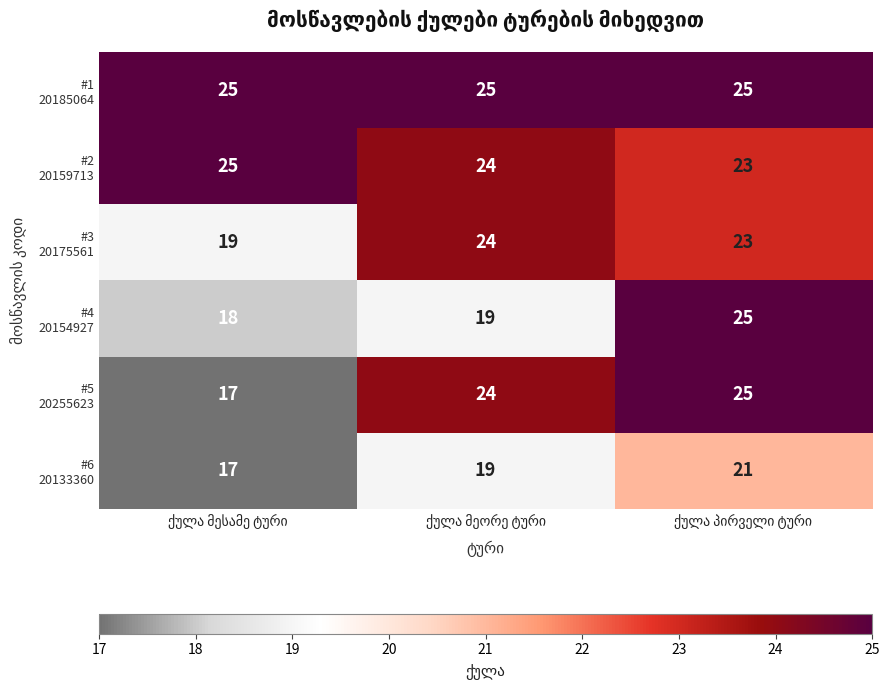

What is the smallest value displayed?

17